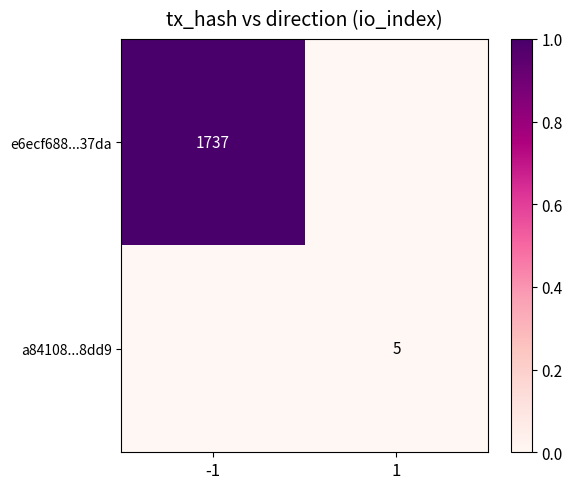

How many categories are shown in the chart?

2